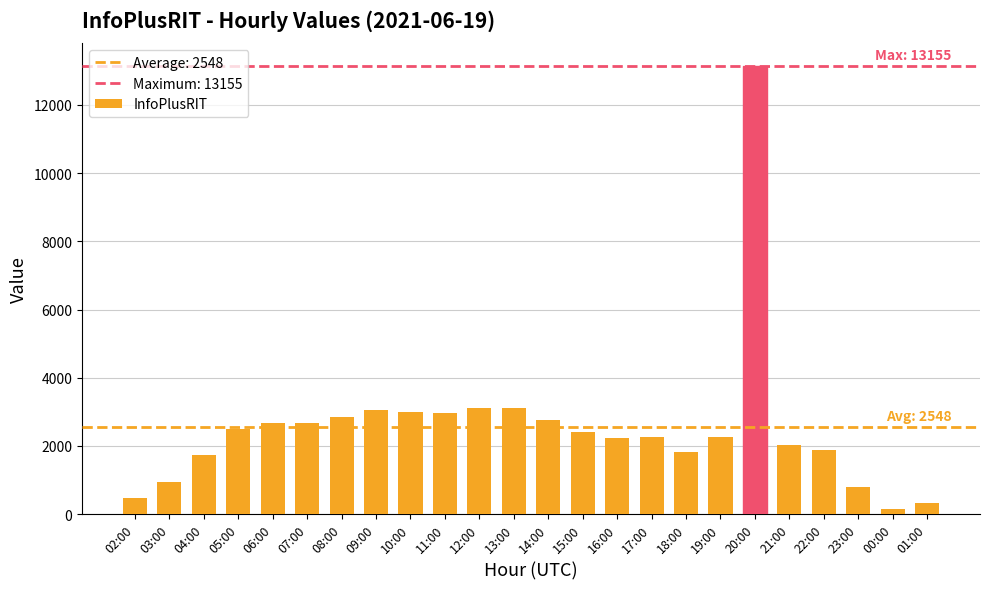

What position from the left is 21:00?

20